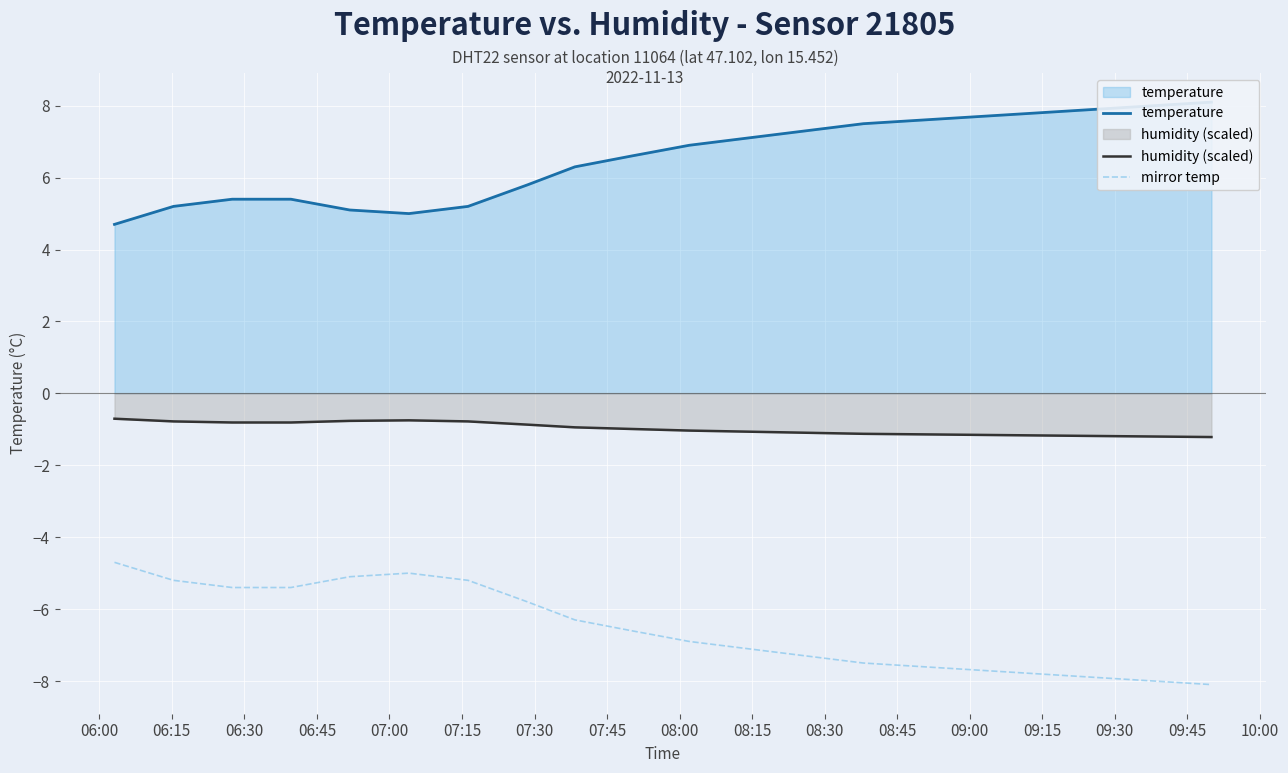

True or false: humidity (scaled) and mirror temp cross at least once.

False